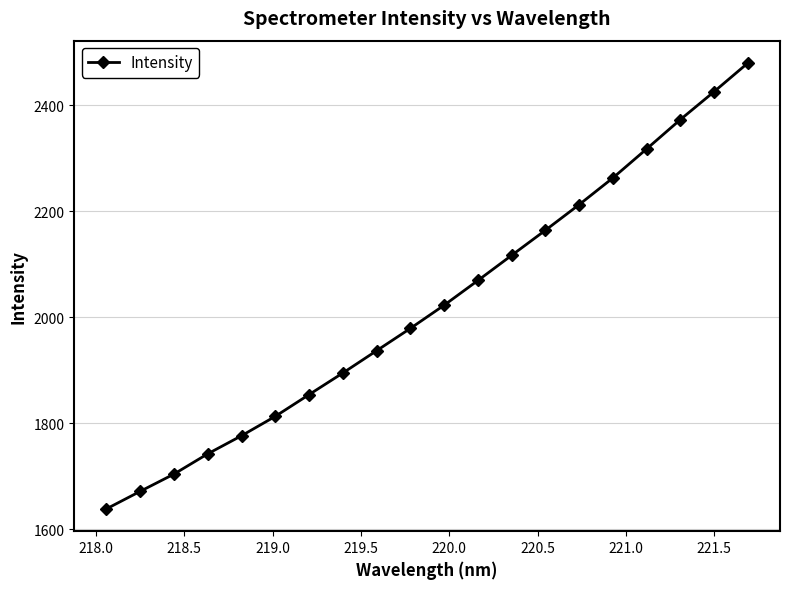

What is the value of the 10th point from the left?

1979.2